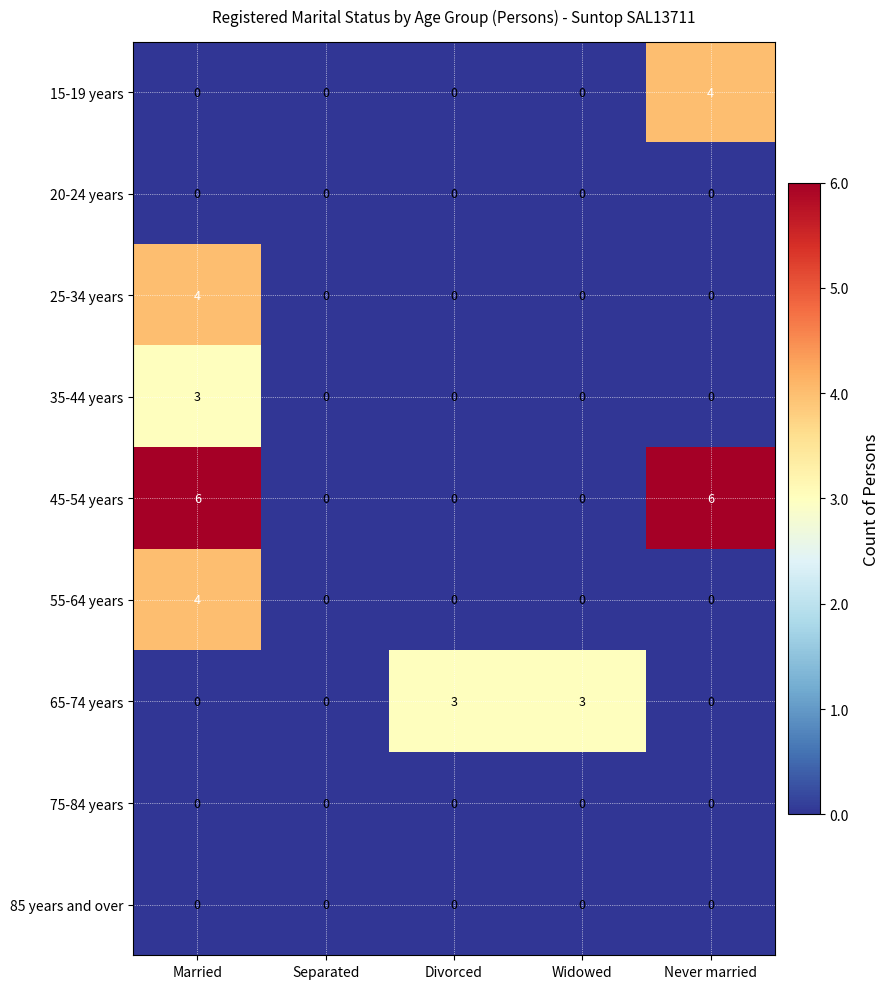

Is the value of 35-44 years at Married greater than the value of 55-64 years at Separated?

Yes